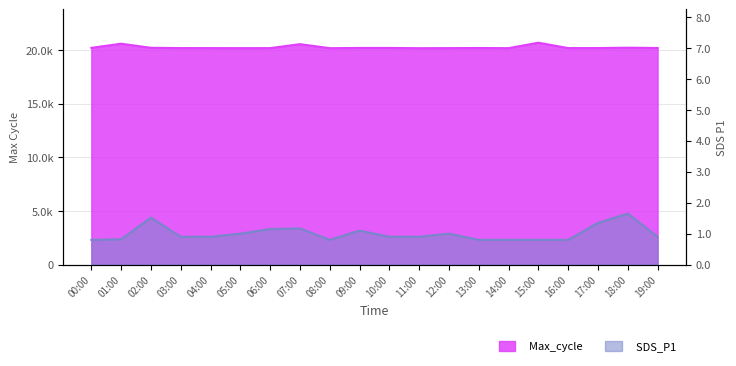

At which category is the sum across all series the highest?

15:00